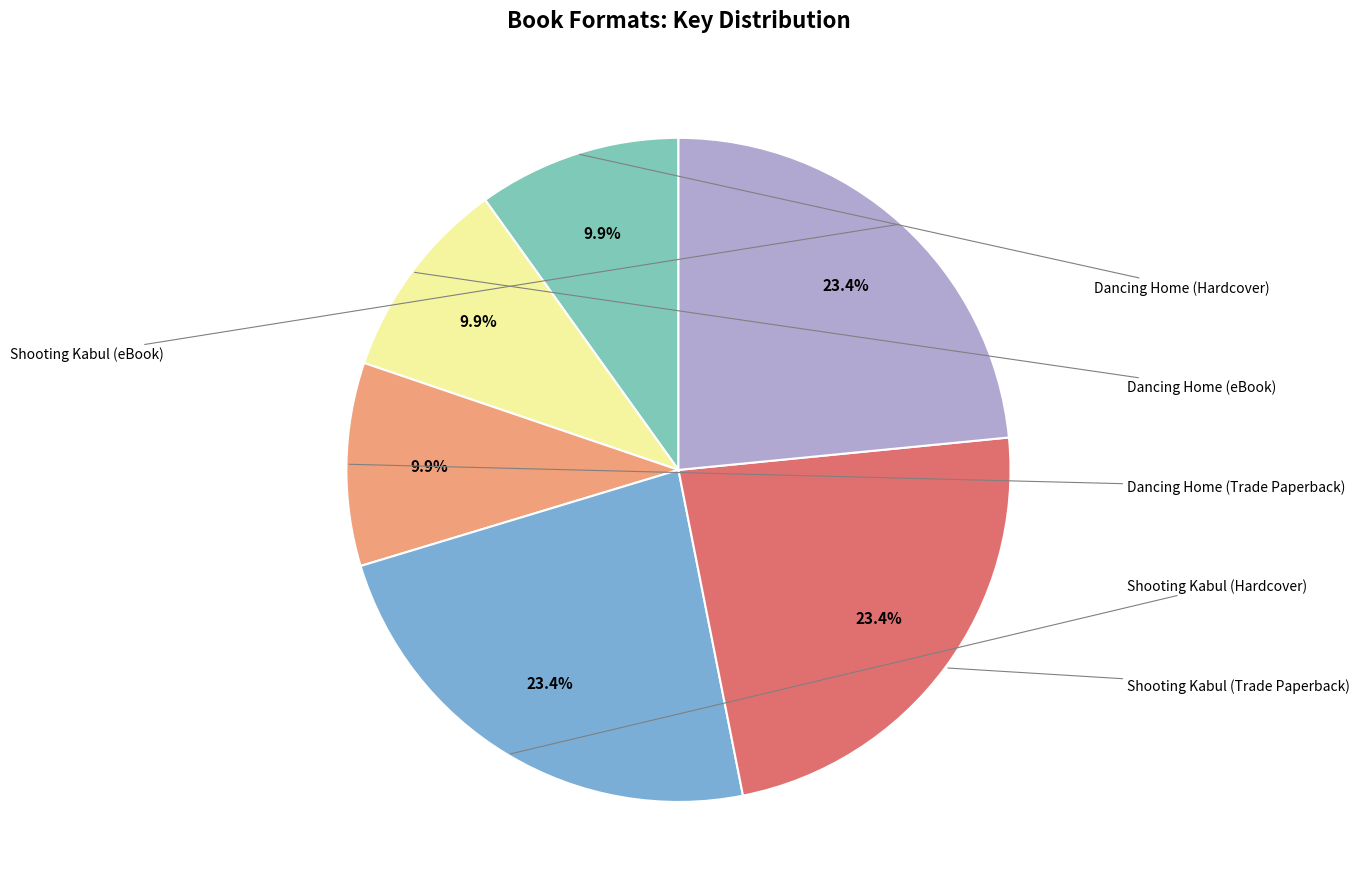

Is there a majority slice in this chart?

No